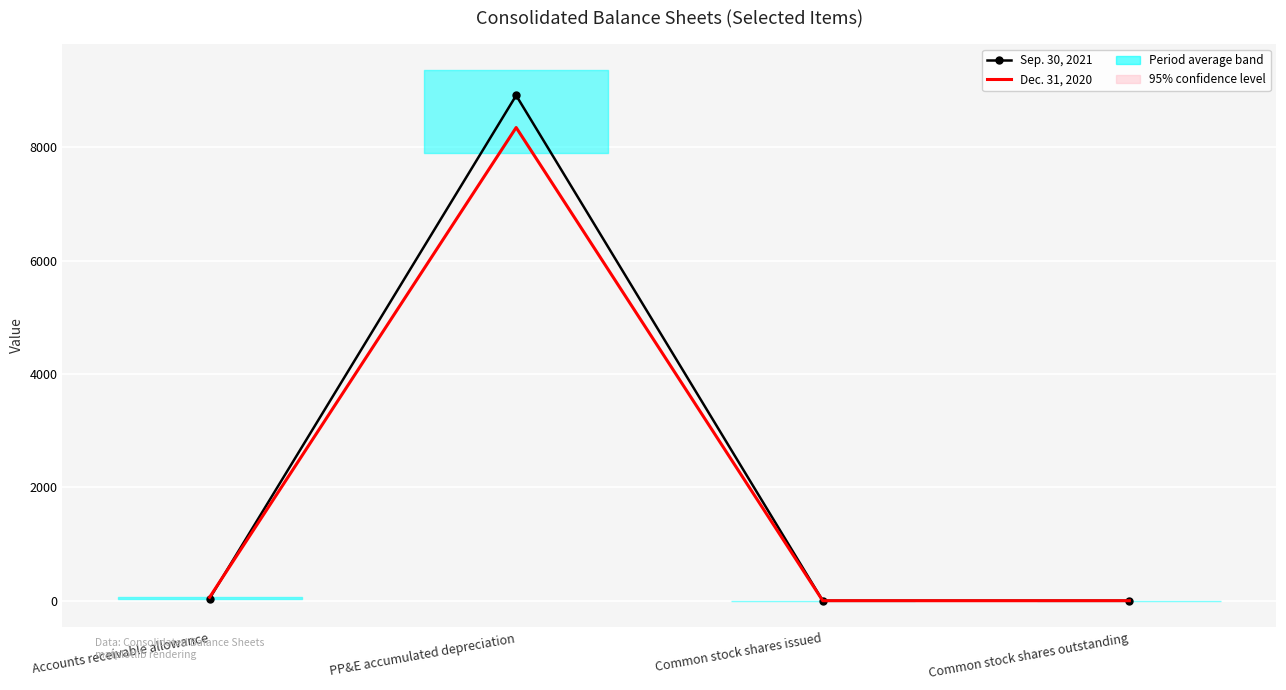

What is the label of the 4th point from the right?

Accounts receivable allowance